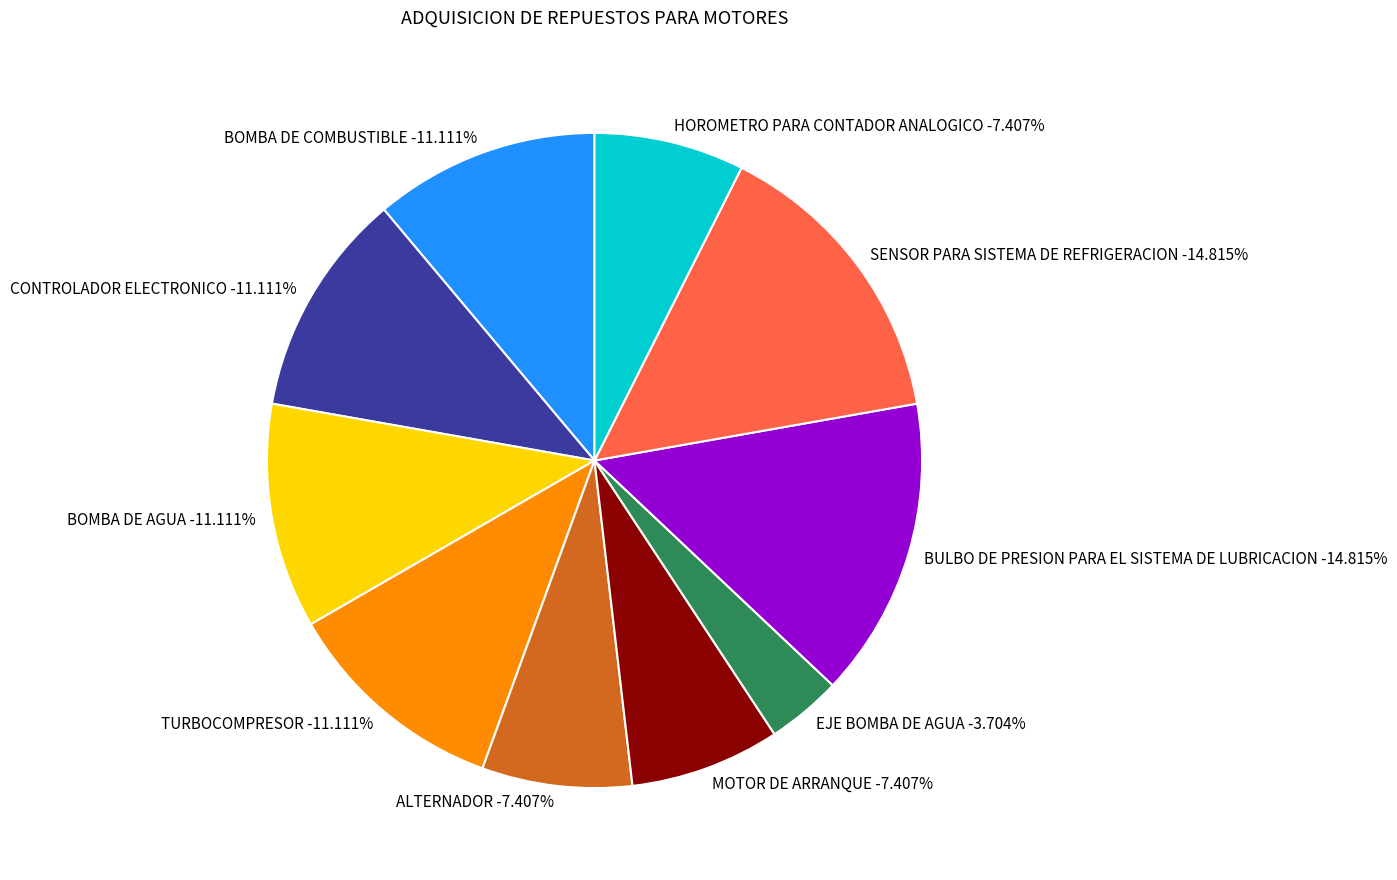

To the nearest percent, what is the combined percentage of MOTOR DE ARRANQUE and SENSOR PARA SISTEMA DE REFRIGERACION?

22%